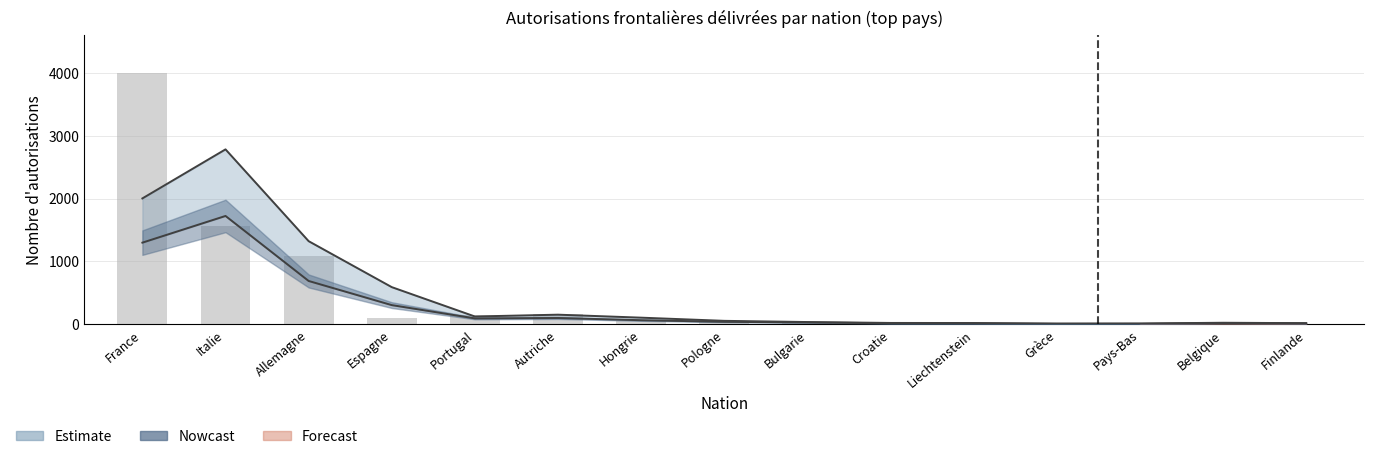

How many groups of bars are there?

15